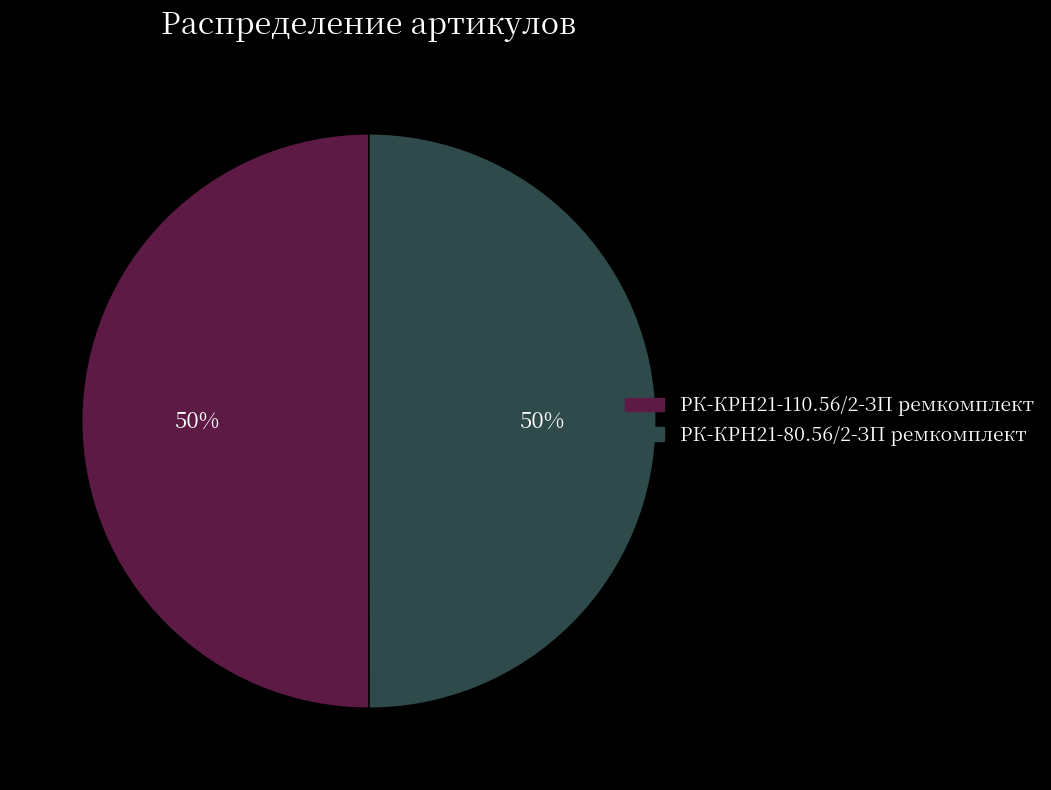

How many segments does this pie chart have?

2